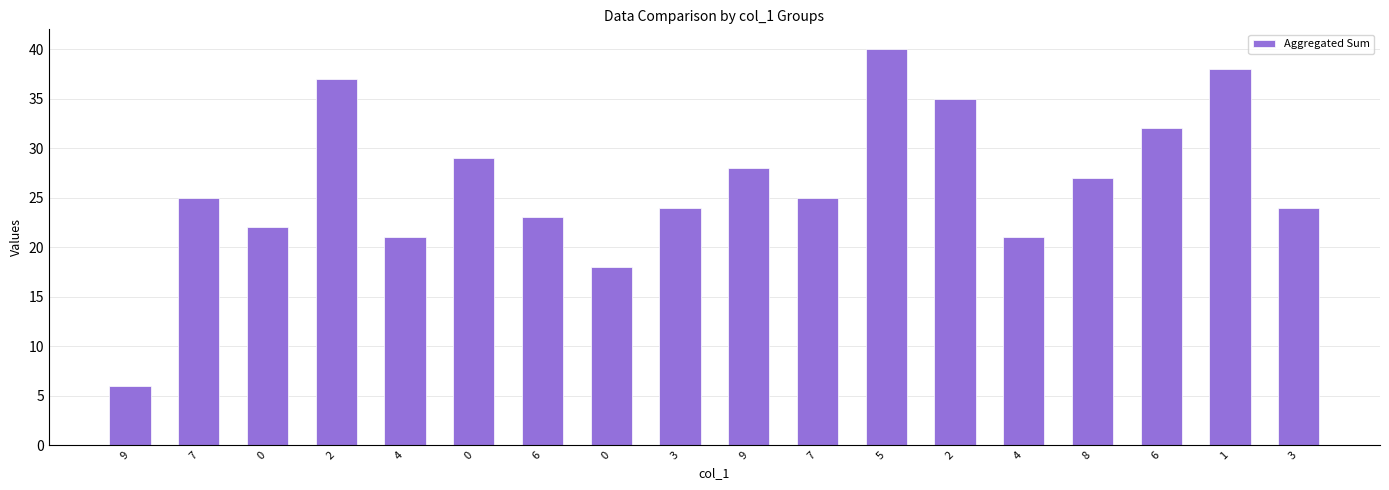

Approximately how many times larger is the value at 6 compared to 3?

1.3